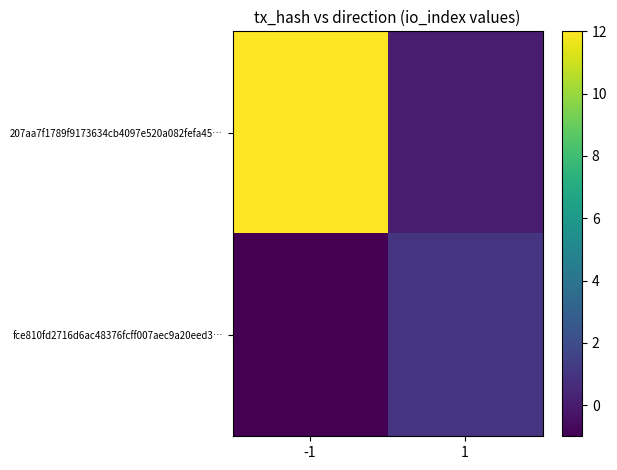

At which category is the sum across all series the highest?

-1